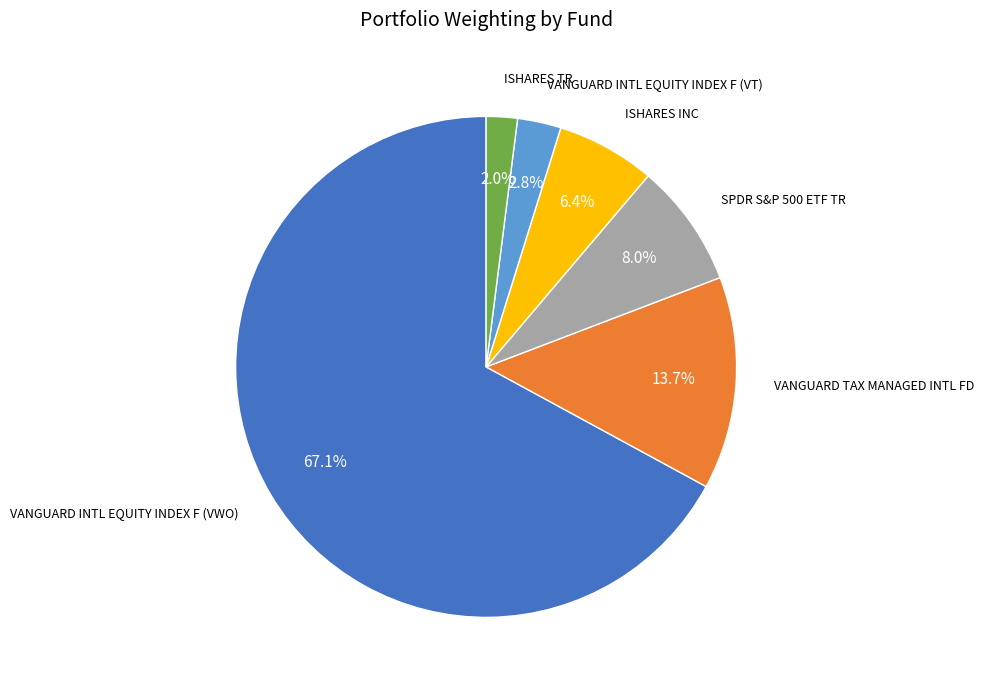

Is there any slice that represents more than half of the pie?

Yes